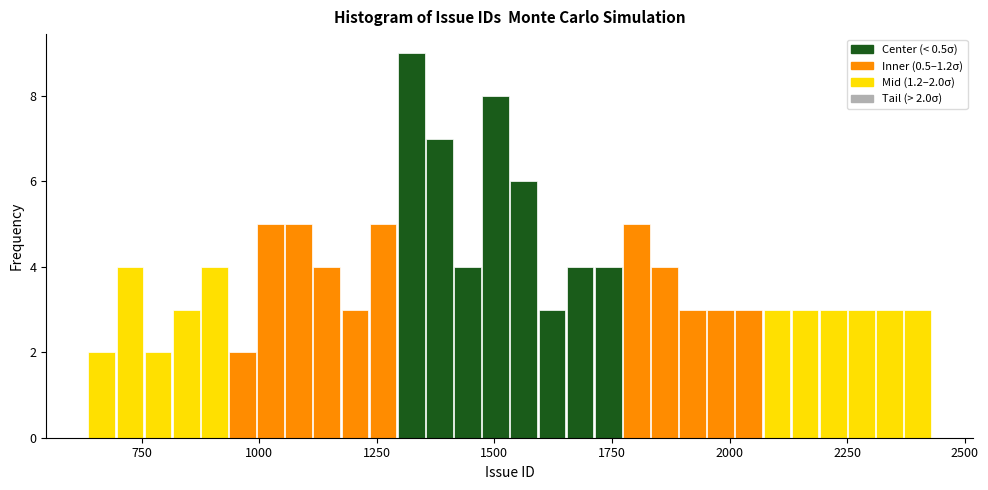

Around what value on the x-axis is the tallest bar? Give the approximate position of its centre, as read against the axis.

1300